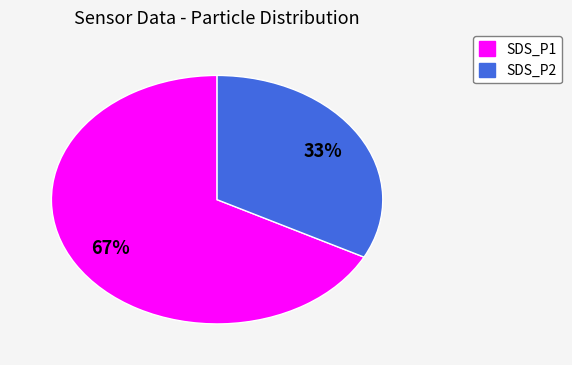

Which has a higher value, SDS_P1 or SDS_P2?

SDS_P1